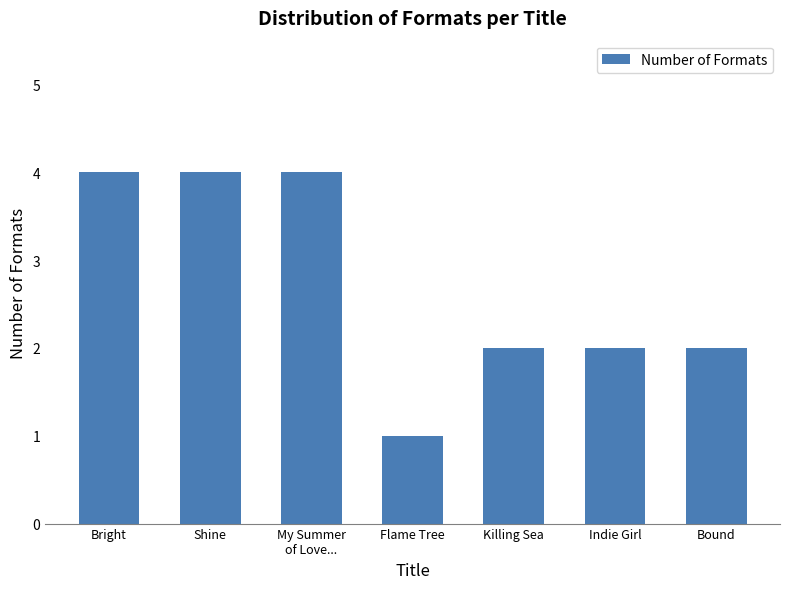

At which label does the data first exceed 2?

Bright